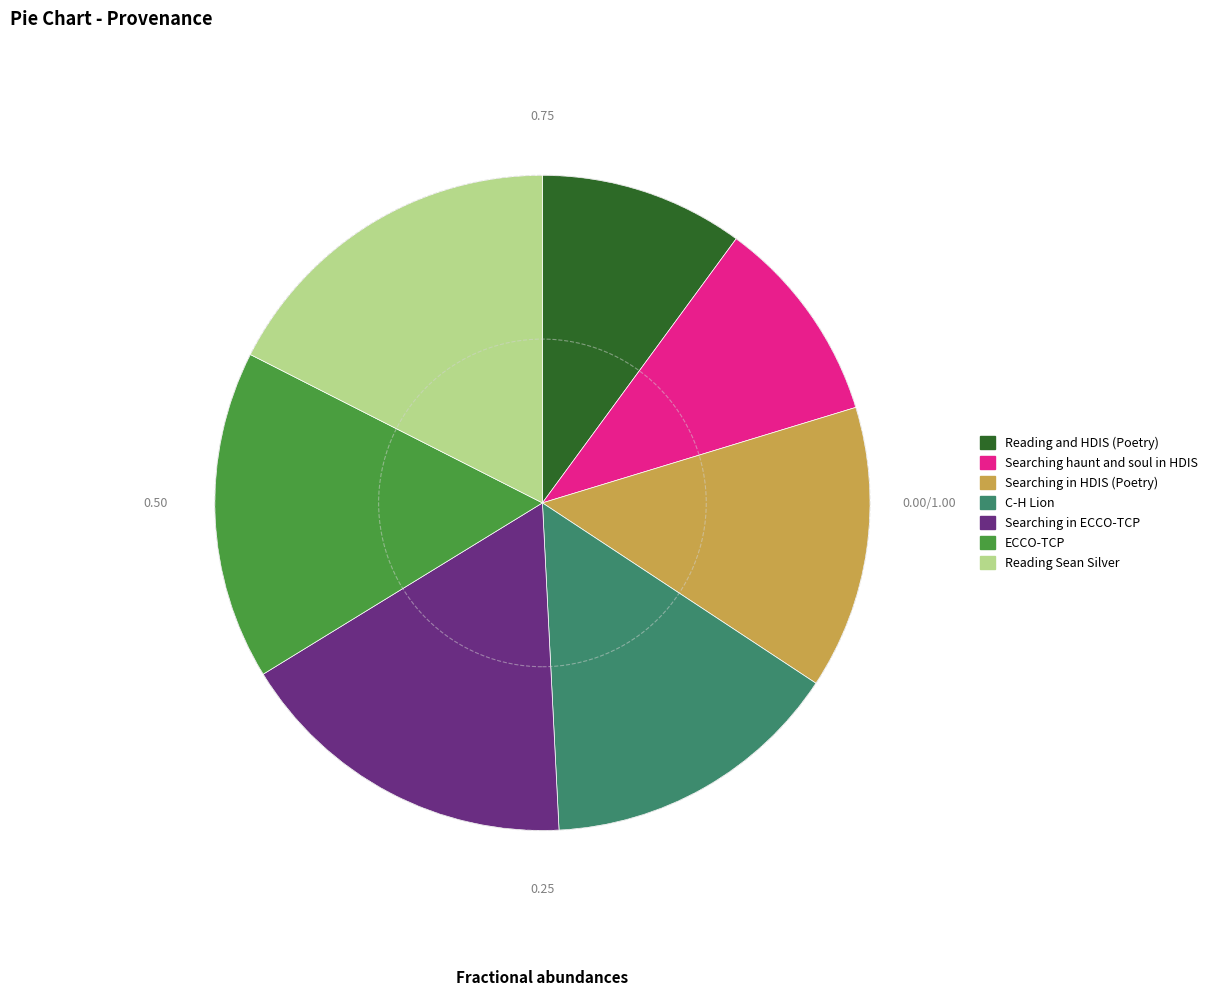

Do Searching in ECCO-TCP and Reading and HDIS (Poetry) together represent more than half of the pie?

No